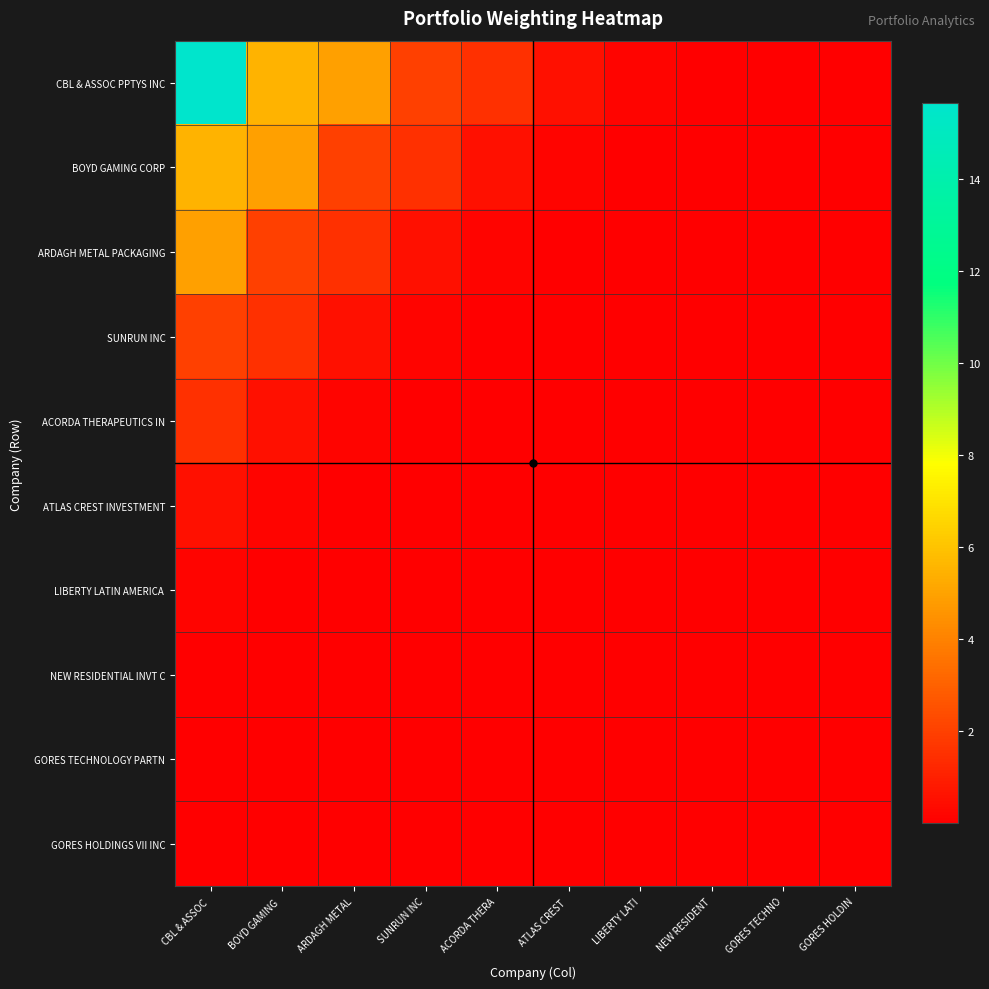

Count the number of categories in the chart.

10